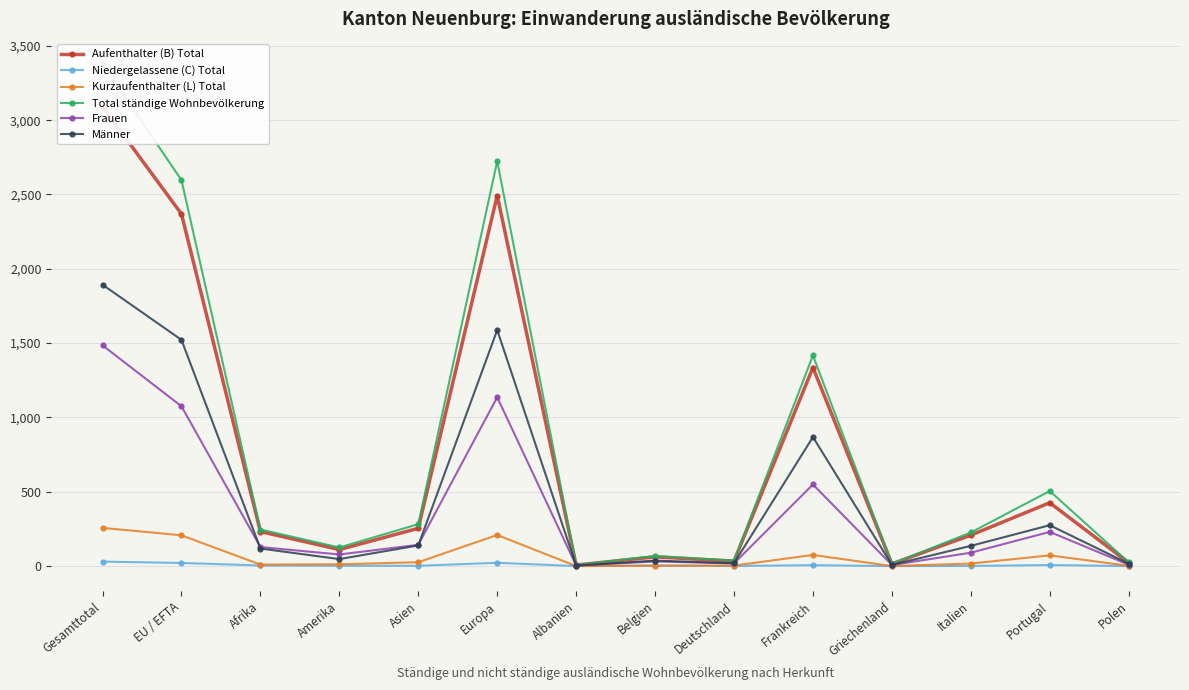

What is the label of the 9th point from the right?

Europa